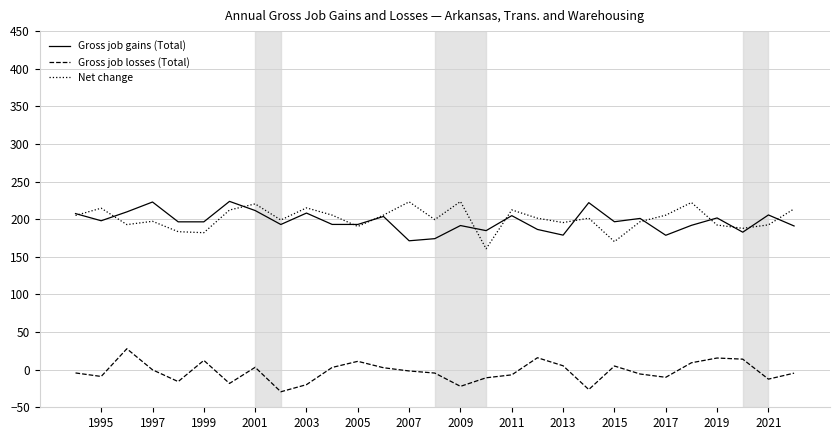

True or false: Gross job gains (Total) and Gross job losses (Total) cross at least once.

False